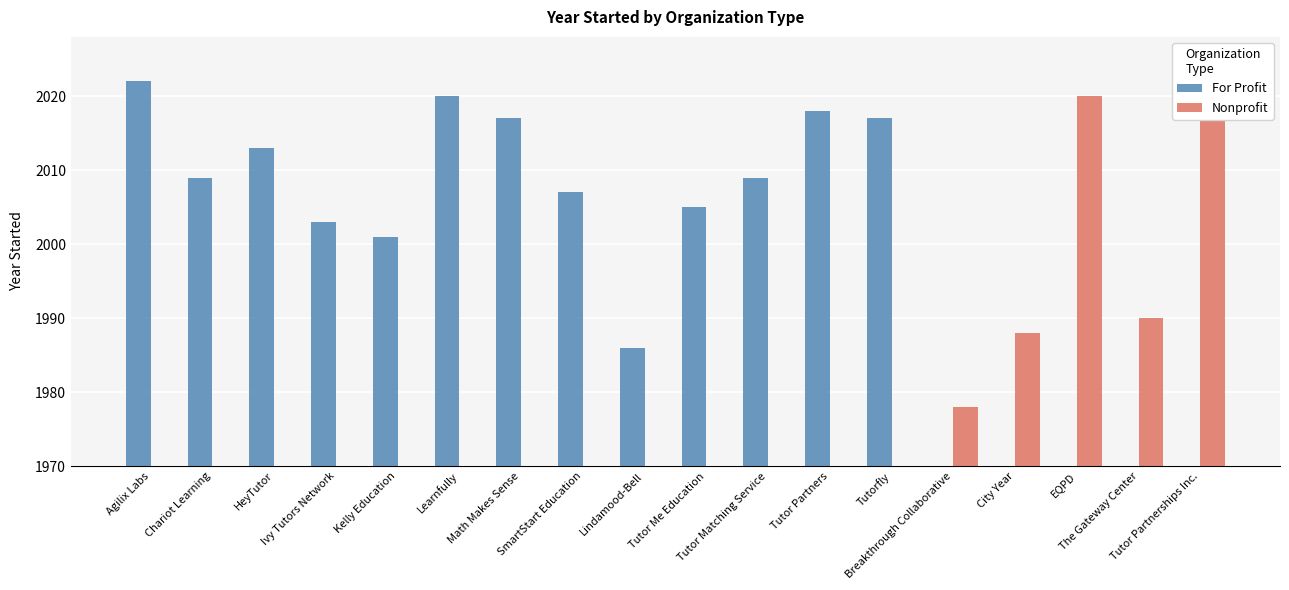

What position from the right is Math Makes Sense?

12